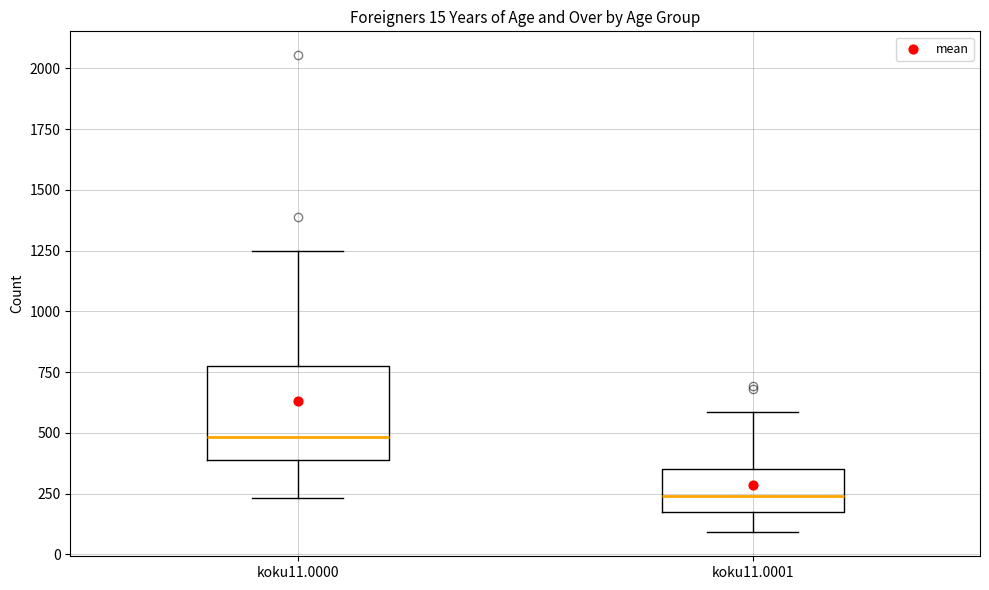

Which box has the highest median line?

koku11.0000